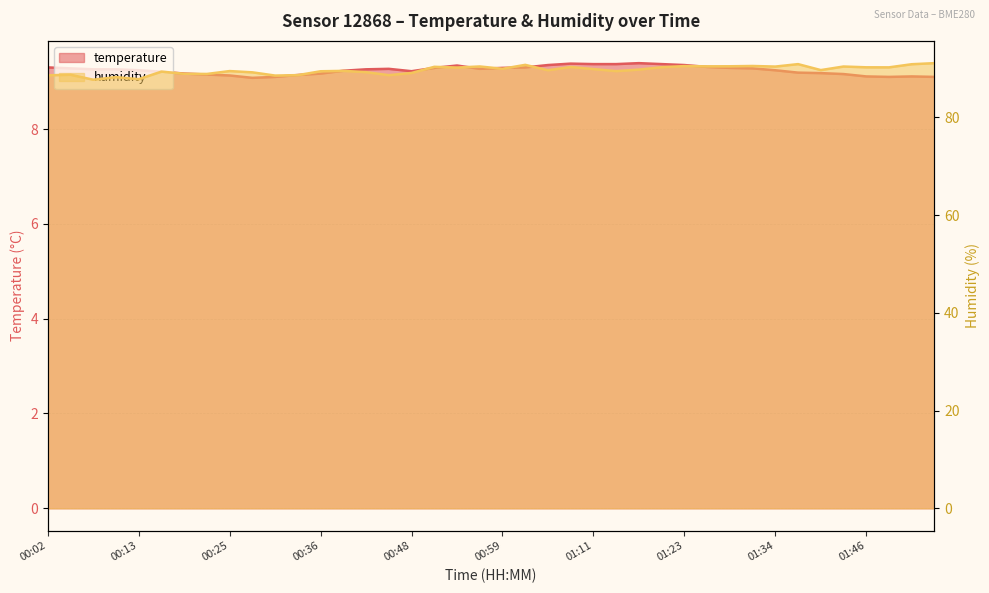

True or false: humidity and temperature cross at least once.

False